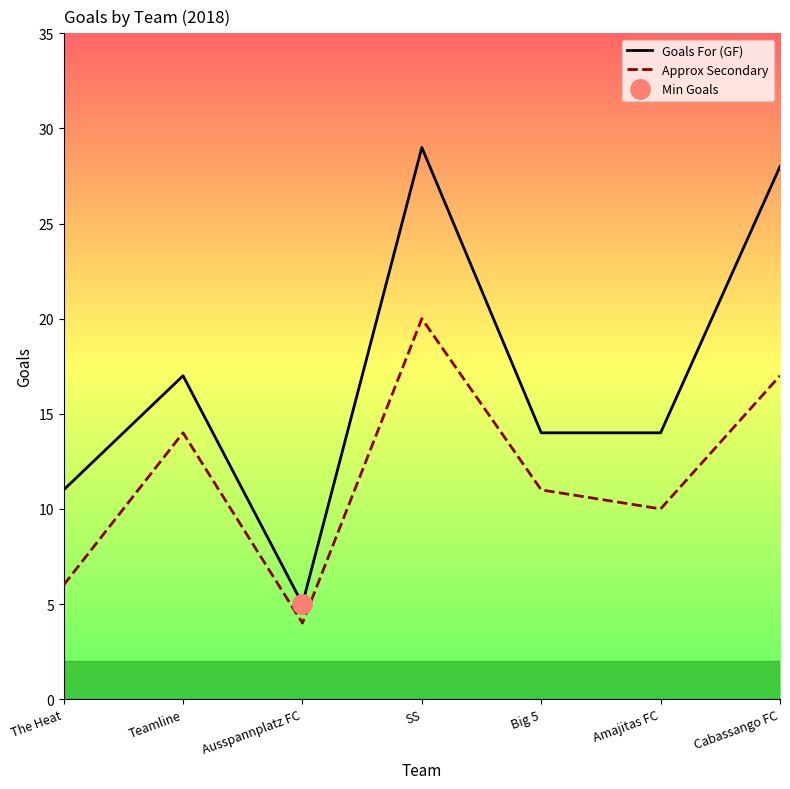

True or false: Approx Secondary has more than 2 interior local peaks.

False